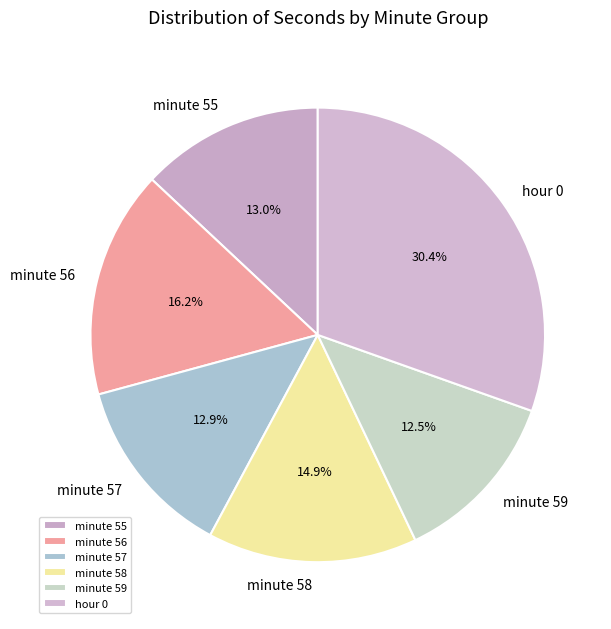

To the nearest percent, what is the average slice percentage?

17%